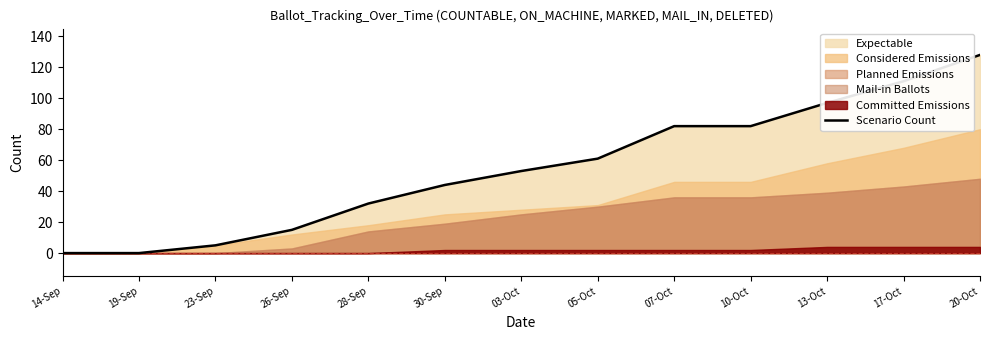

Reading left to right, what are all the values shown in this chart?

0	0	5	15	32	44	53	61	82	82	97	111	128